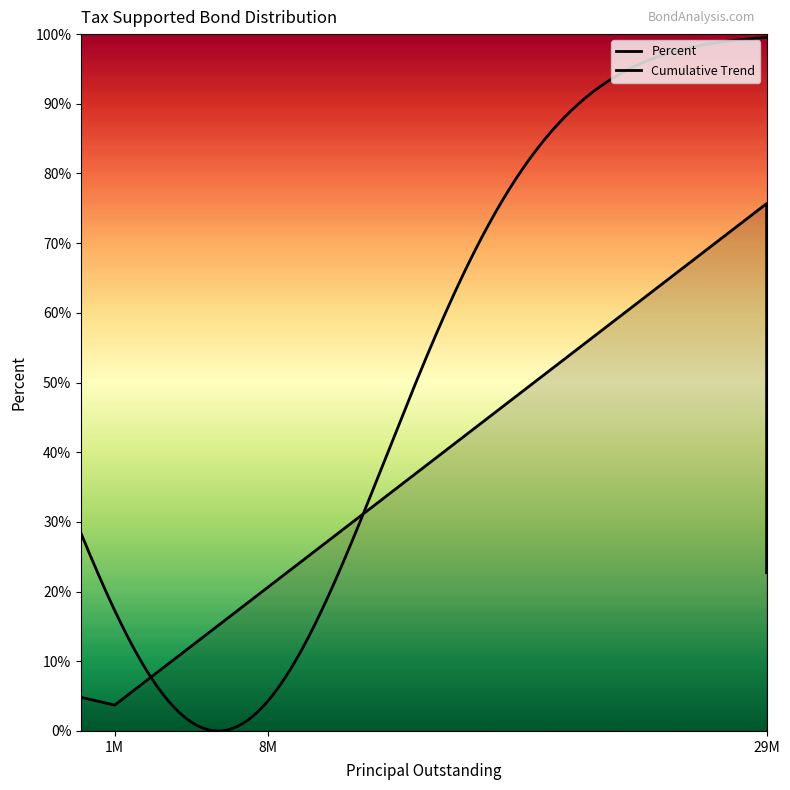

The chart shows a value of 126.5 at General Purpose. True or false?

False